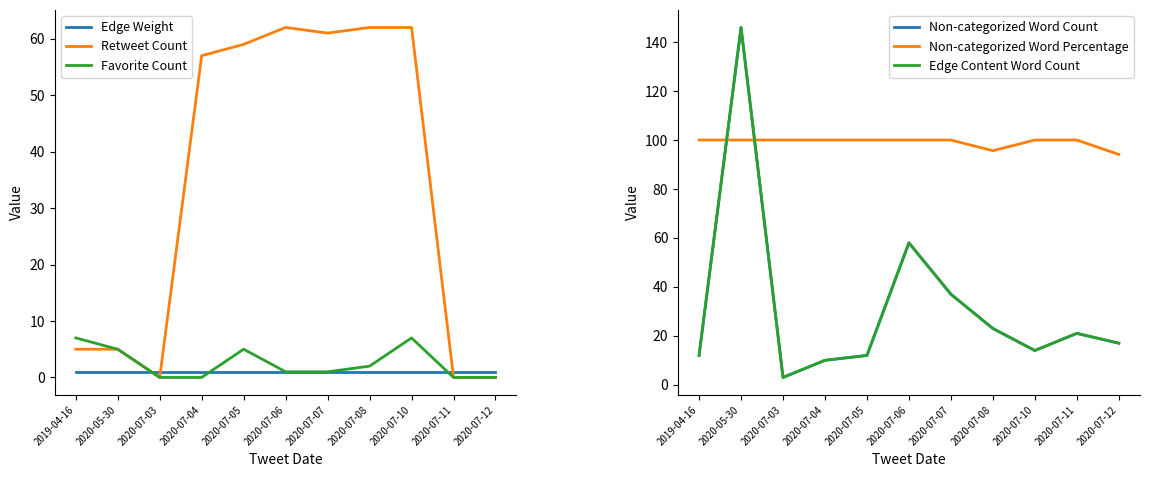

Which has a higher value, 2020-07-08 or 2020-07-06?

2020-07-08